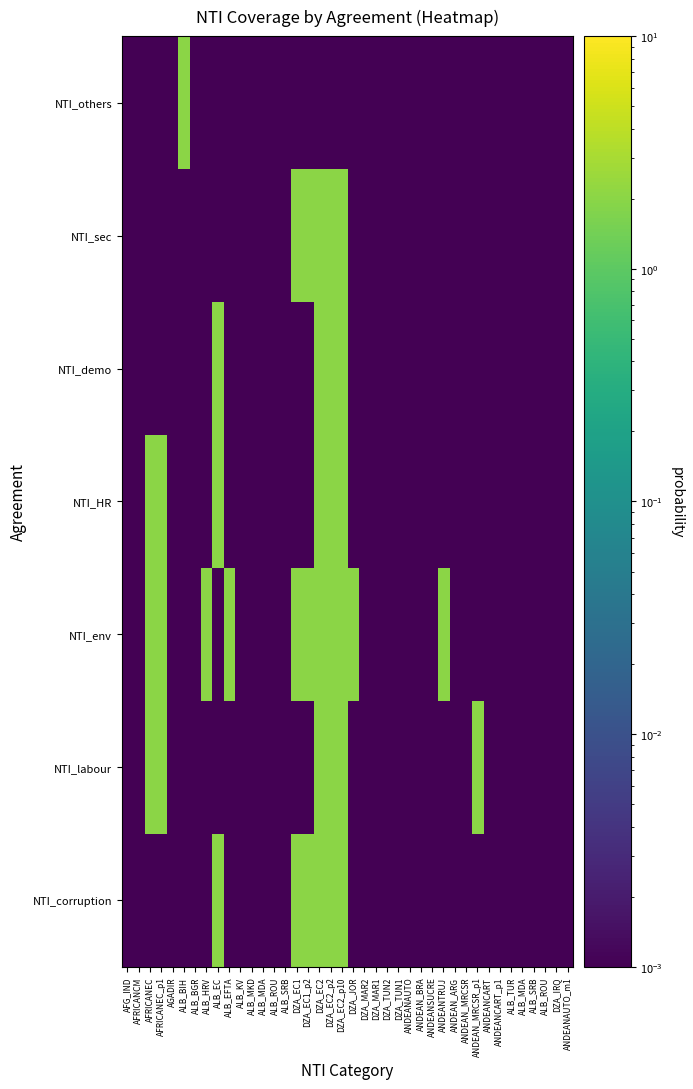

Reading right to left, list all the values displayed in this chart.

NTI_corruption: ANDEANAUTO_m1=0.0	DZA_IRQ=0.0	ALB_ROU=0.0	ALB_SRB=0.0	ALB_MDA=0.0	ALB_TUR=0.0	ANDEANCART_p1=0.0	ANDEANCART=0.0	ANDEAN_MRCSR_p1=0.0	ANDEAN_MRCSR=0.0	ANDEAN_ARG=0.0	ANDEANTRUJ=0.0	ANDEANSUCRE=0.0	ANDEAN_BRA=0.0	ANDEANAUTO=0.0	DZA_TUN1=0.0	DZA_TUN2=0.0	DZA_MAR1=0.0	DZA_MAR2=0.0	DZA_JOR=0.0	DZA_EC2_p10=2.0	DZA_EC2_p2=2.0	DZA_EC2=2.0	DZA_EC1_p2=2.0	DZA_EC1=2.0	ALB_SRB=0.0	ALB_ROU=0.0	ALB_MDA=0.0	ALB_MKD=0.0	ALB_KV=0.0	ALB_EFTA=0.0	ALB_EC=2.0	ALB_HRV=0.0	ALB_BGR=0.0	ALB_BIH=0.0	AGADIR=0.0	AFRICANEC_p1=0.0	AFRICANEC=0.0	AFRICANCM=0.0	AFG_IND=0.0
NTI_labour: ANDEANAUTO_m1=0.0	DZA_IRQ=0.0	ALB_ROU=0.0	ALB_SRB=0.0	ALB_MDA=0.0	ALB_TUR=0.0	ANDEANCART_p1=0.0	ANDEANCART=0.0	ANDEAN_MRCSR_p1=2.0	ANDEAN_MRCSR=0.0	ANDEAN_ARG=0.0	ANDEANTRUJ=0.0	ANDEANSUCRE=0.0	ANDEAN_BRA=0.0	ANDEANAUTO=0.0	DZA_TUN1=0.0	DZA_TUN2=0.0	DZA_MAR1=0.0	DZA_MAR2=0.0	DZA_JOR=0.0	DZA_EC2_p10=2.0	DZA_EC2_p2=2.0	DZA_EC2=2.0	DZA_EC1_p2=0.0	DZA_EC1=0.0	ALB_SRB=0.0	ALB_ROU=0.0	ALB_MDA=0.0	ALB_MKD=0.0	ALB_KV=0.0	ALB_EFTA=0.0	ALB_EC=0.0	ALB_HRV=0.0	ALB_BGR=0.0	ALB_BIH=0.0	AGADIR=0.0	AFRICANEC_p1=2.0	AFRICANEC=2.0	AFRICANCM=0.0	AFG_IND=0.0
NTI_env: ANDEANAUTO_m1=0.0	DZA_IRQ=0.0	ALB_ROU=0.0	ALB_SRB=0.0	ALB_MDA=0.0	ALB_TUR=0.0	ANDEANCART_p1=0.0	ANDEANCART=0.0	ANDEAN_MRCSR_p1=0.0	ANDEAN_MRCSR=0.0	ANDEAN_ARG=0.0	ANDEANTRUJ=2.0	ANDEANSUCRE=0.0	ANDEAN_BRA=0.0	ANDEANAUTO=0.0	DZA_TUN1=0.0	DZA_TUN2=0.0	DZA_MAR1=0.0	DZA_MAR2=0.0	DZA_JOR=2.0	DZA_EC2_p10=2.0	DZA_EC2_p2=2.0	DZA_EC2=2.0	DZA_EC1_p2=2.0	DZA_EC1=2.0	ALB_SRB=0.0	ALB_ROU=0.0	ALB_MDA=0.0	ALB_MKD=0.0	ALB_KV=0.0	ALB_EFTA=2.0	ALB_EC=0.0	ALB_HRV=2.0	ALB_BGR=0.0	ALB_BIH=0.0	AGADIR=0.0	AFRICANEC_p1=2.0	AFRICANEC=2.0	AFRICANCM=0.0	AFG_IND=0.0
NTI_HR: ANDEANAUTO_m1=0.0	DZA_IRQ=0.0	ALB_ROU=0.0	ALB_SRB=0.0	ALB_MDA=0.0	ALB_TUR=0.0	ANDEANCART_p1=0.0	ANDEANCART=0.0	ANDEAN_MRCSR_p1=0.0	ANDEAN_MRCSR=0.0	ANDEAN_ARG=0.0	ANDEANTRUJ=0.0	ANDEANSUCRE=0.0	ANDEAN_BRA=0.0	ANDEANAUTO=0.0	DZA_TUN1=0.0	DZA_TUN2=0.0	DZA_MAR1=0.0	DZA_MAR2=0.0	DZA_JOR=0.0	DZA_EC2_p10=2.0	DZA_EC2_p2=2.0	DZA_EC2=2.0	DZA_EC1_p2=0.0	DZA_EC1=0.0	ALB_SRB=0.0	ALB_ROU=0.0	ALB_MDA=0.0	ALB_MKD=0.0	ALB_KV=0.0	ALB_EFTA=0.0	ALB_EC=2.0	ALB_HRV=0.0	ALB_BGR=0.0	ALB_BIH=0.0	AGADIR=0.0	AFRICANEC_p1=2.0	AFRICANEC=2.0	AFRICANCM=0.0	AFG_IND=0.0
NTI_demo: ANDEANAUTO_m1=0.0	DZA_IRQ=0.0	ALB_ROU=0.0	ALB_SRB=0.0	ALB_MDA=0.0	ALB_TUR=0.0	ANDEANCART_p1=0.0	ANDEANCART=0.0	ANDEAN_MRCSR_p1=0.0	ANDEAN_MRCSR=0.0	ANDEAN_ARG=0.0	ANDEANTRUJ=0.0	ANDEANSUCRE=0.0	ANDEAN_BRA=0.0	ANDEANAUTO=0.0	DZA_TUN1=0.0	DZA_TUN2=0.0	DZA_MAR1=0.0	DZA_MAR2=0.0	DZA_JOR=0.0	DZA_EC2_p10=2.0	DZA_EC2_p2=2.0	DZA_EC2=2.0	DZA_EC1_p2=0.0	DZA_EC1=0.0	ALB_SRB=0.0	ALB_ROU=0.0	ALB_MDA=0.0	ALB_MKD=0.0	ALB_KV=0.0	ALB_EFTA=0.0	ALB_EC=2.0	ALB_HRV=0.0	ALB_BGR=0.0	ALB_BIH=0.0	AGADIR=0.0	AFRICANEC_p1=0.0	AFRICANEC=0.0	AFRICANCM=0.0	AFG_IND=0.0
NTI_sec: ANDEANAUTO_m1=0.0	DZA_IRQ=0.0	ALB_ROU=0.0	ALB_SRB=0.0	ALB_MDA=0.0	ALB_TUR=0.0	ANDEANCART_p1=0.0	ANDEANCART=0.0	ANDEAN_MRCSR_p1=0.0	ANDEAN_MRCSR=0.0	ANDEAN_ARG=0.0	ANDEANTRUJ=0.0	ANDEANSUCRE=0.0	ANDEAN_BRA=0.0	ANDEANAUTO=0.0	DZA_TUN1=0.0	DZA_TUN2=0.0	DZA_MAR1=0.0	DZA_MAR2=0.0	DZA_JOR=0.0	DZA_EC2_p10=2.0	DZA_EC2_p2=2.0	DZA_EC2=2.0	DZA_EC1_p2=2.0	DZA_EC1=2.0	ALB_SRB=0.0	ALB_ROU=0.0	ALB_MDA=0.0	ALB_MKD=0.0	ALB_KV=0.0	ALB_EFTA=0.0	ALB_EC=0.0	ALB_HRV=0.0	ALB_BGR=0.0	ALB_BIH=0.0	AGADIR=0.0	AFRICANEC_p1=0.0	AFRICANEC=0.0	AFRICANCM=0.0	AFG_IND=0.0
NTI_others: ANDEANAUTO_m1=0.0	DZA_IRQ=0.0	ALB_ROU=0.0	ALB_SRB=0.0	ALB_MDA=0.0	ALB_TUR=0.0	ANDEANCART_p1=0.0	ANDEANCART=0.0	ANDEAN_MRCSR_p1=0.0	ANDEAN_MRCSR=0.0	ANDEAN_ARG=0.0	ANDEANTRUJ=0.0	ANDEANSUCRE=0.0	ANDEAN_BRA=0.0	ANDEANAUTO=0.0	DZA_TUN1=0.0	DZA_TUN2=0.0	DZA_MAR1=0.0	DZA_MAR2=0.0	DZA_JOR=0.0	DZA_EC2_p10=0.0	DZA_EC2_p2=0.0	DZA_EC2=0.0	DZA_EC1_p2=0.0	DZA_EC1=0.0	ALB_SRB=0.0	ALB_ROU=0.0	ALB_MDA=0.0	ALB_MKD=0.0	ALB_KV=0.0	ALB_EFTA=0.0	ALB_EC=0.0	ALB_HRV=0.0	ALB_BGR=0.0	ALB_BIH=2.0	AGADIR=0.0	AFRICANEC_p1=0.0	AFRICANEC=0.0	AFRICANCM=0.0	AFG_IND=0.0